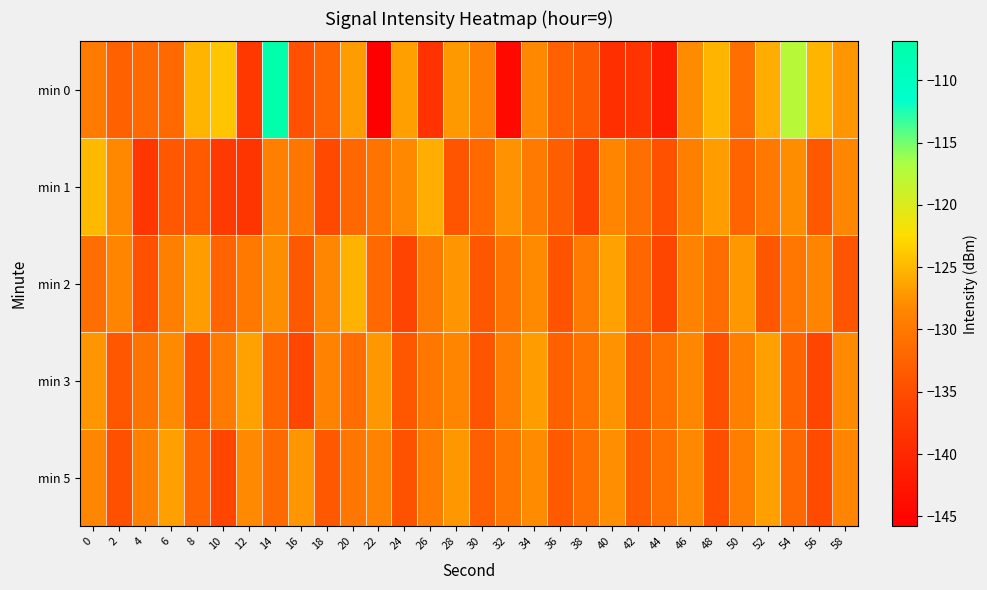

Between 4 and 44, which series saw the biggest shift?

min 0